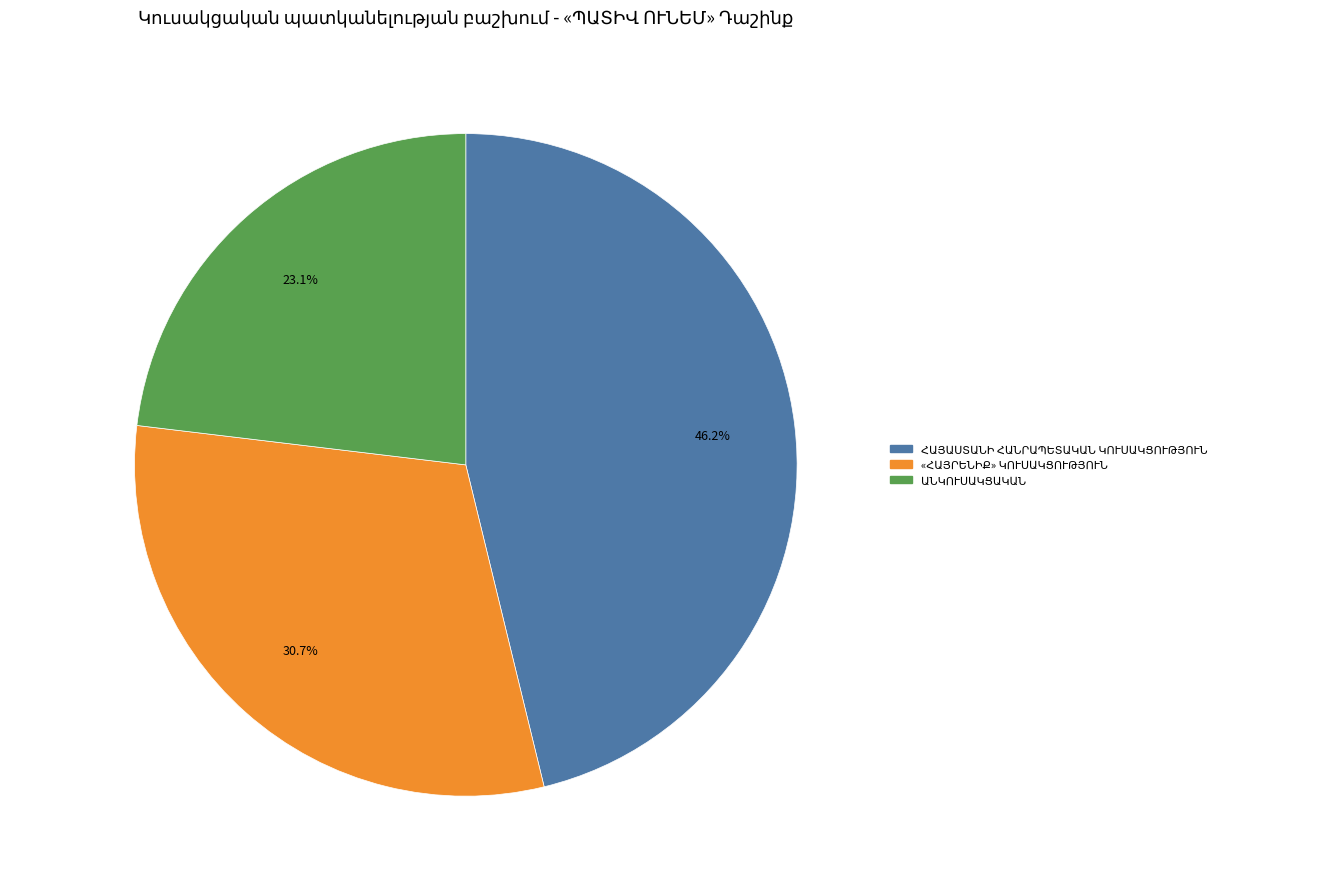

Is there a majority slice in this chart?

No